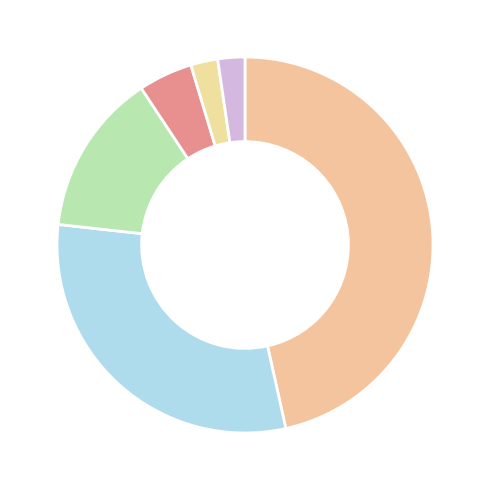

How many slices are in this pie chart?

6